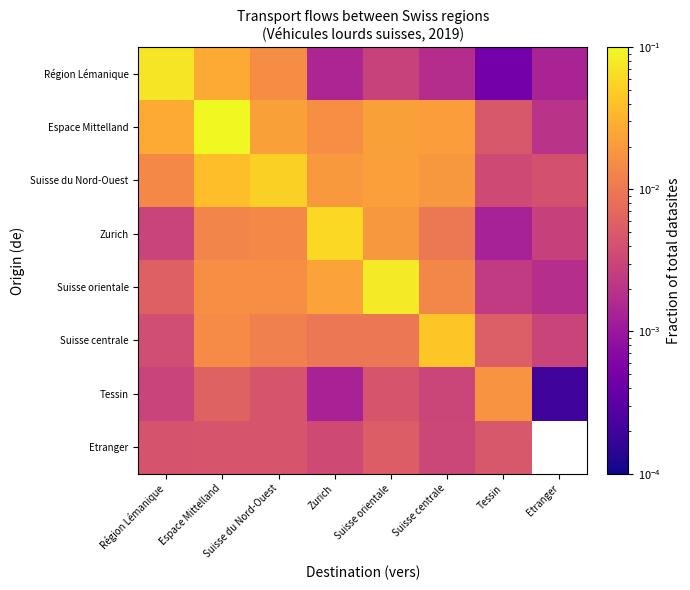

Rank the categories by Région Lémanique value from lowest to highest.

Tessin, Etranger, Zurich, Suisse centrale, Suisse orientale, Suisse du Nord-Ouest, Espace Mittelland, Région Lémanique